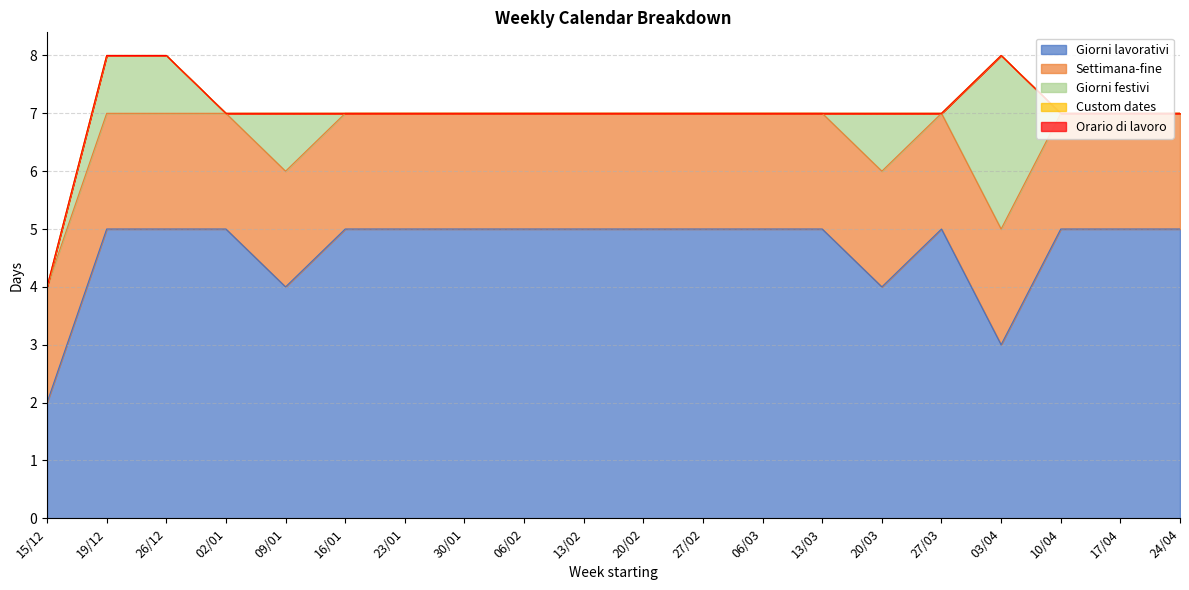

List the series in order of their peak value, highest first.

Giorni lavorativi, Giorni festivi, Settimana-fine, Custom dates, Orario di lavoro